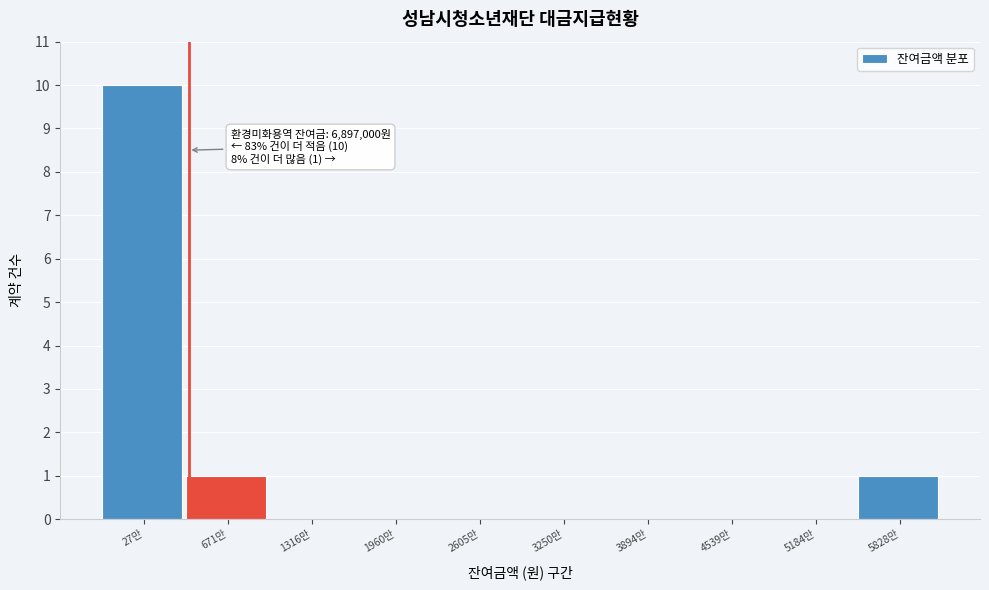

Reading right to left, list all the values displayed in this chart.

5828만=1	5184만=0	4539만=0	3894만=0	3250만=0	2605만=0	1960만=0	1316만=0	671만=1	27만=10